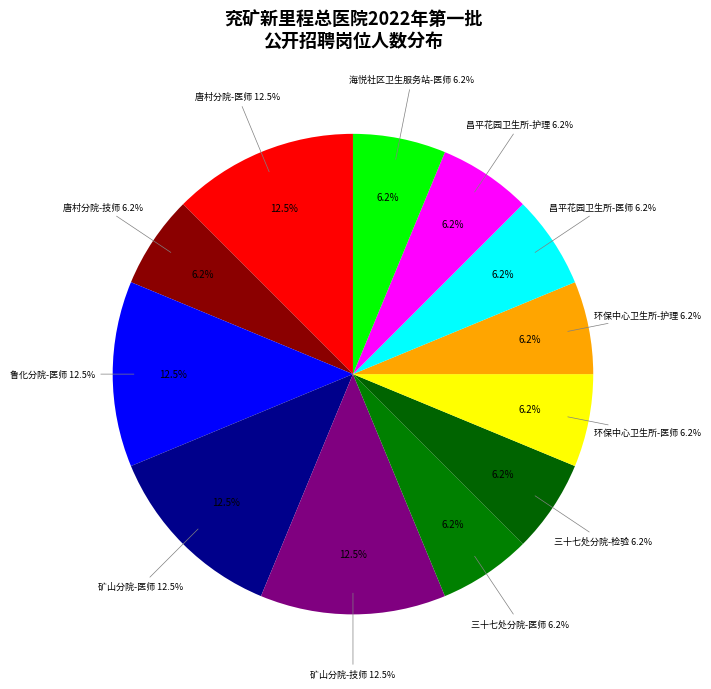

To the nearest percent, what is the difference between the 鲁化分院-医师 and 三十七处分院-检验 slice percentages?

6%